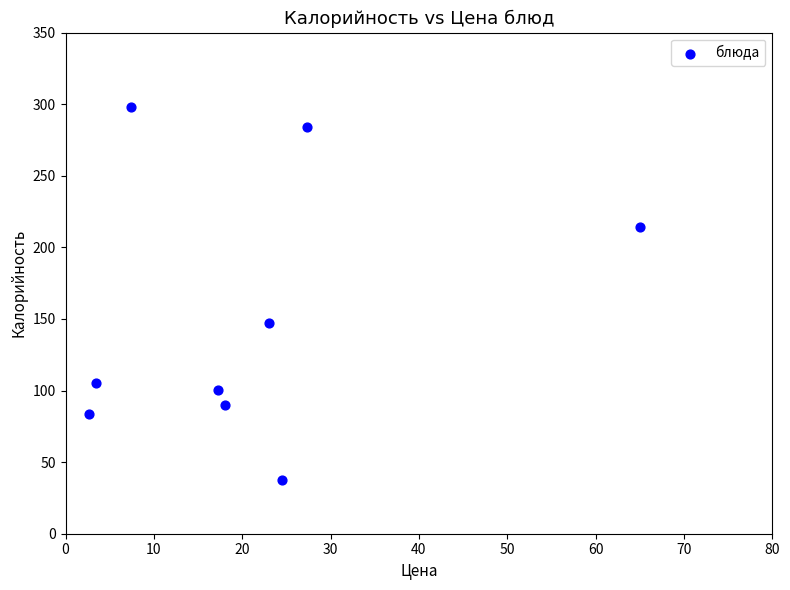

What Y value in the scatter plot is closest to 167?

147.0